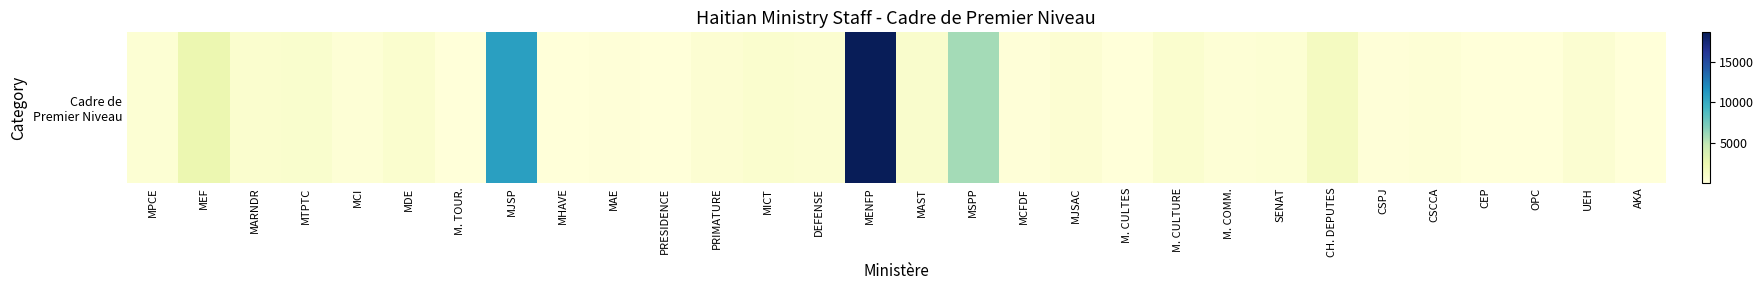

What is the difference between the maximum and second lowest values?

18703